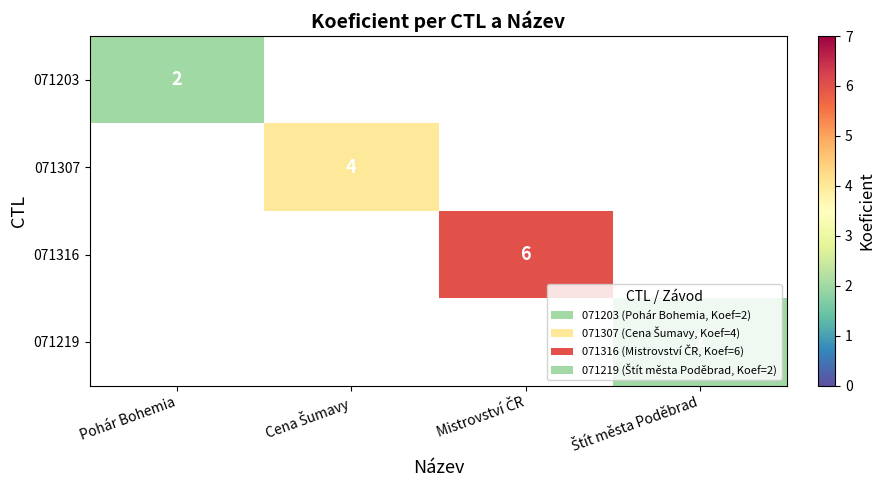

The value of 071203 at Pohár Bohemia is 2. True or false?

True